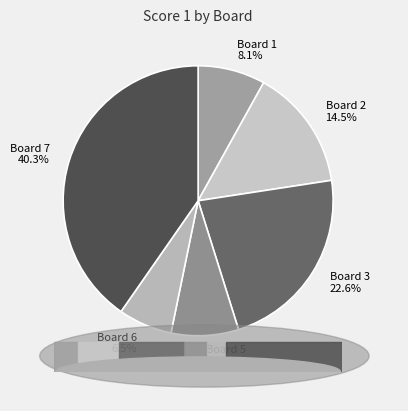

What percentage do Board 1 and Board 2 together represent?

22.6%